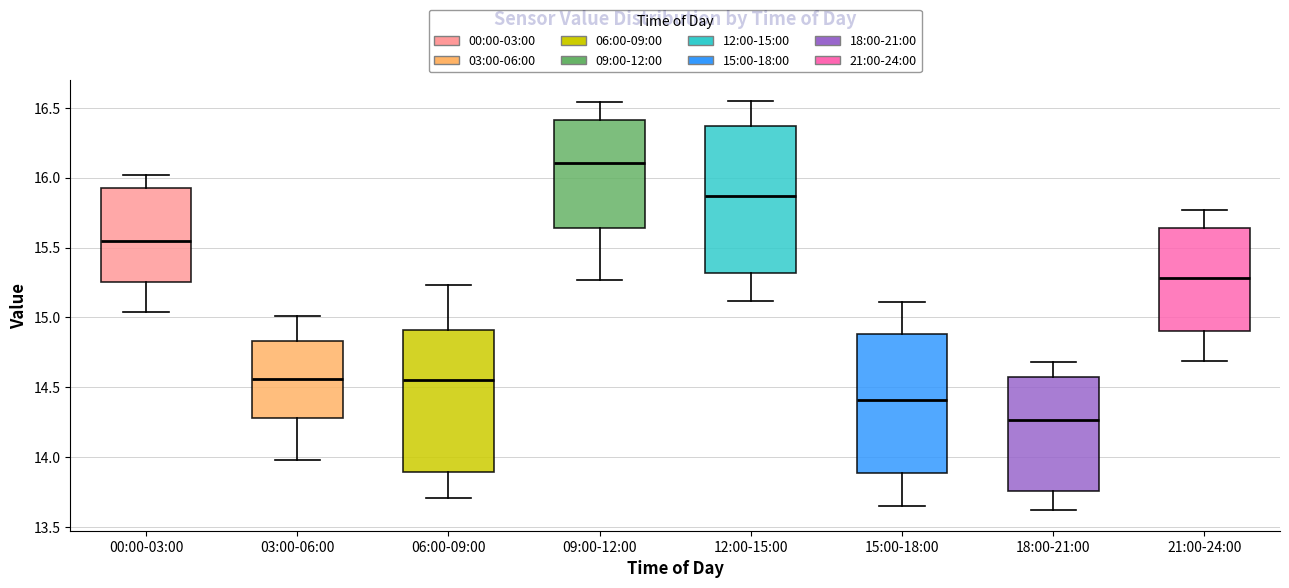

Where does the upper whisker of the box for 06:00-09:00 end on the y-axis? The values are not printed on the chart, so give them approximately, as read against the axis.

15.25